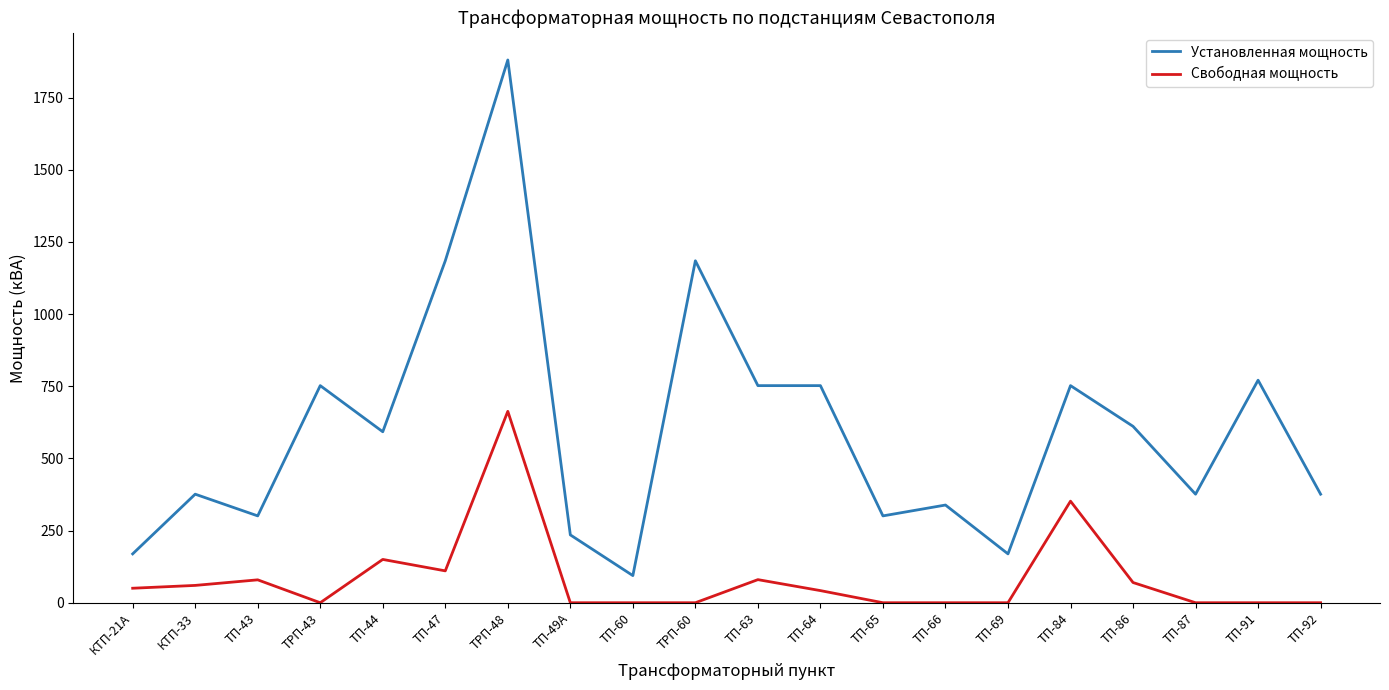

How many distinct data groups are displayed?

2